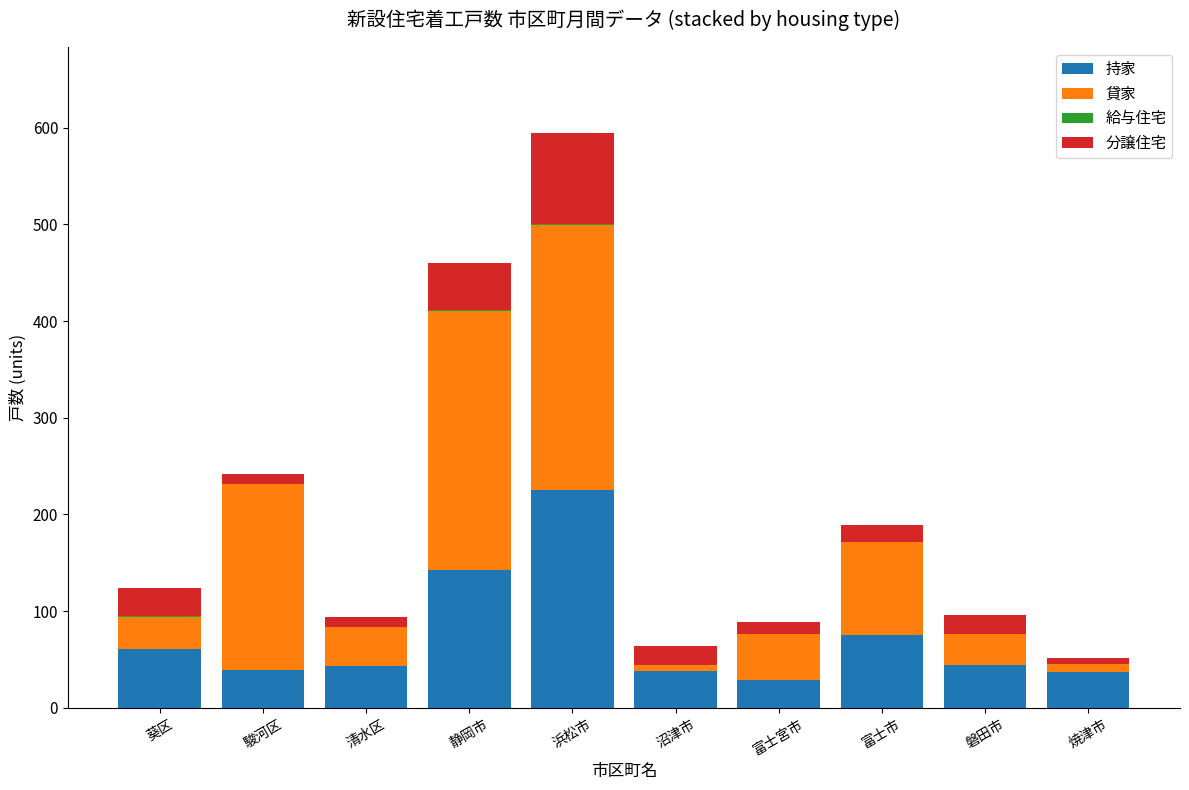

Which category has the highest value in the 持家 series?

浜松市